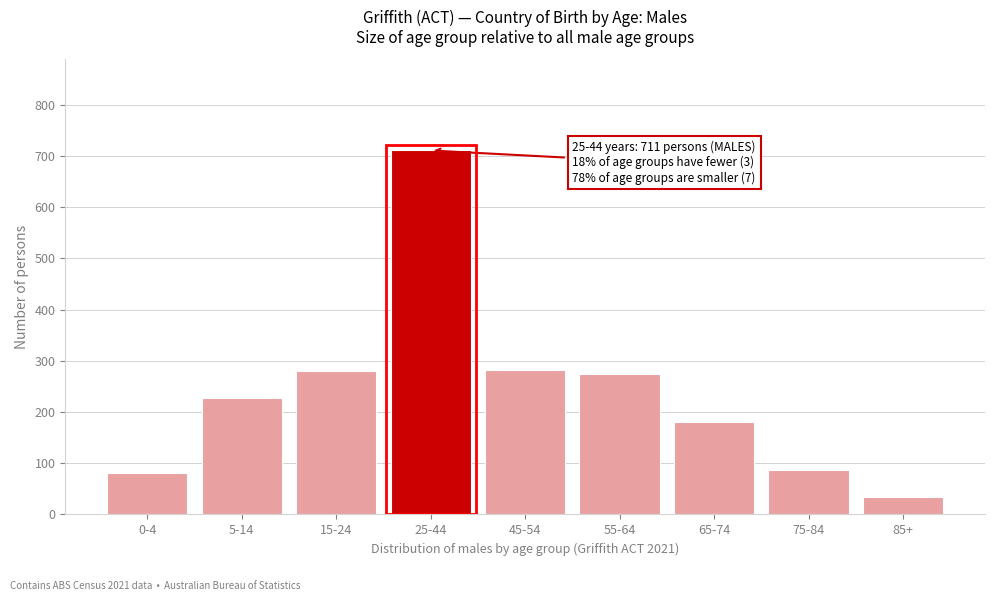

What is the label of the 9th bar from the left?

85+